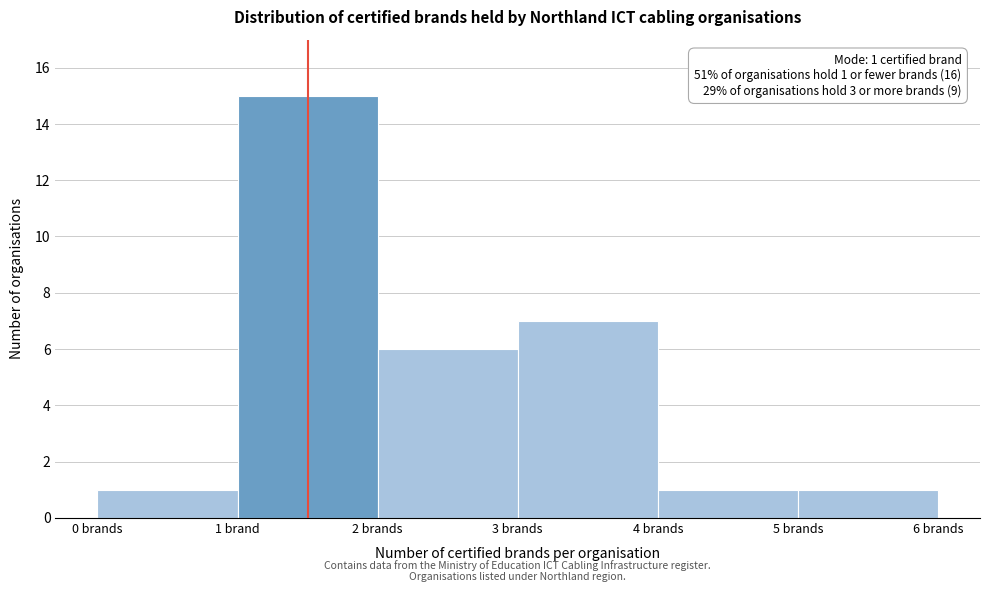

Reading left to right, what are all the values shown in this chart?

1	15	6	7	1	1